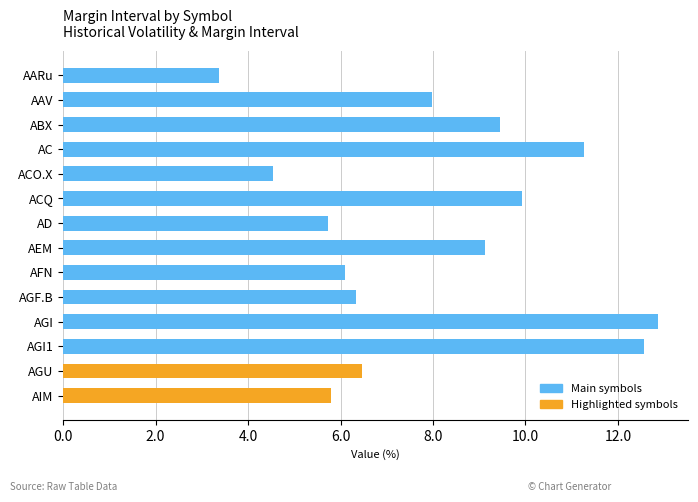

What position from the top is AFN?

9